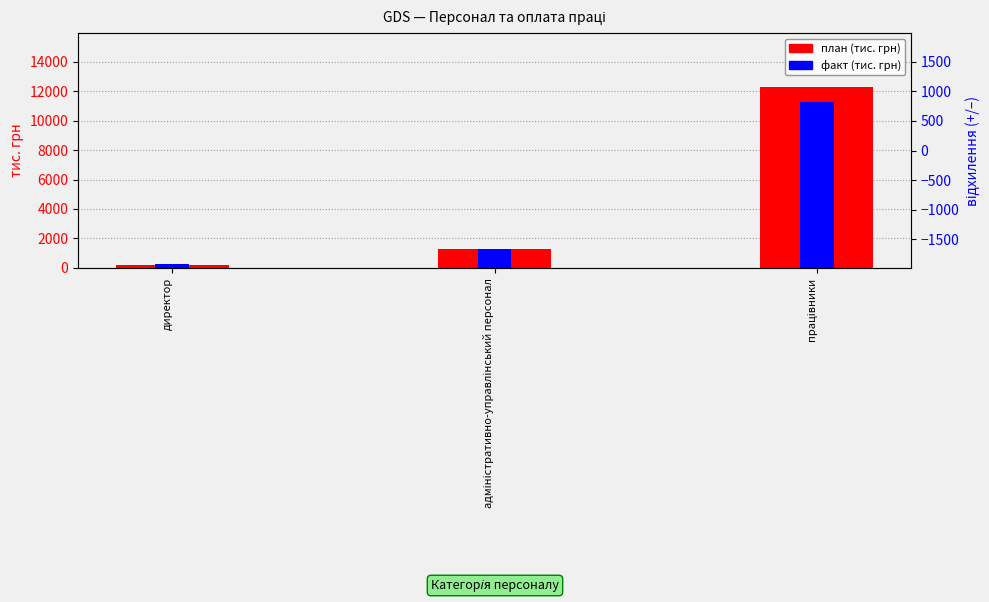

What is the highest value of the план series?

12261.7